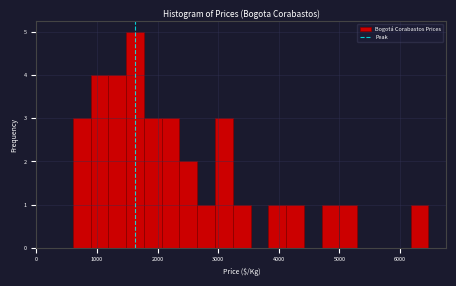

Read against the x-axis, roughly where is the centre of the tallest bar?

1600